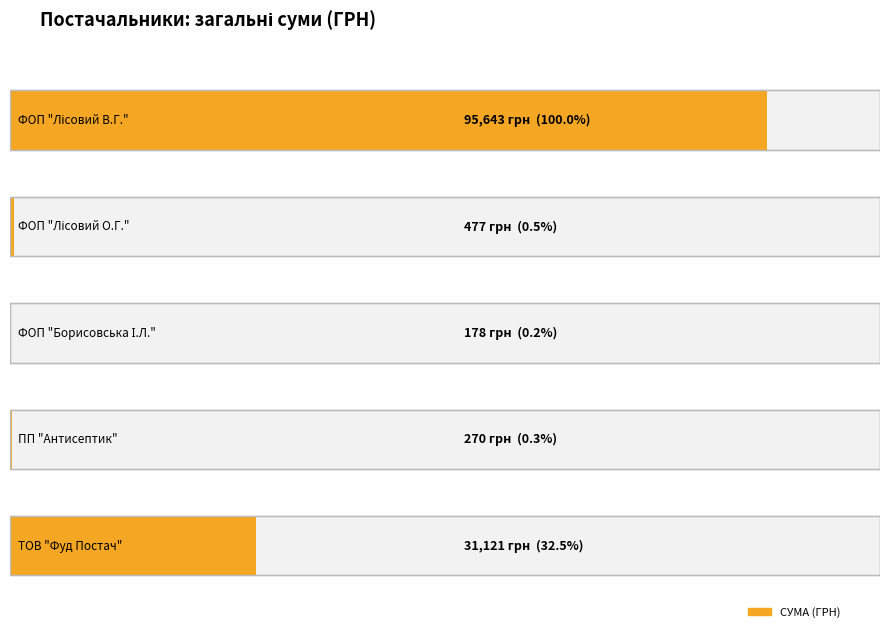

The chart shows a value of 476.5 at ФОП "Лісовий О.Г.". True or false?

True